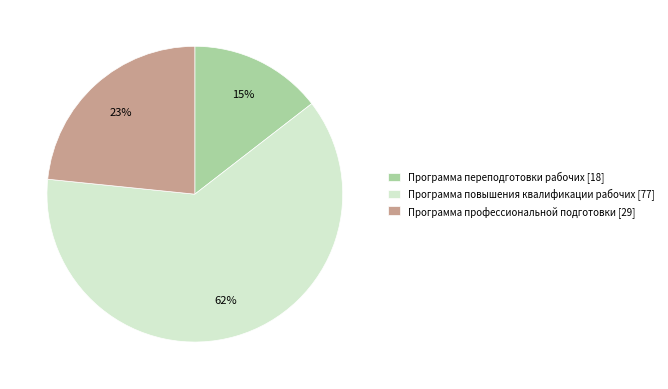

How many segments does this pie chart have?

3